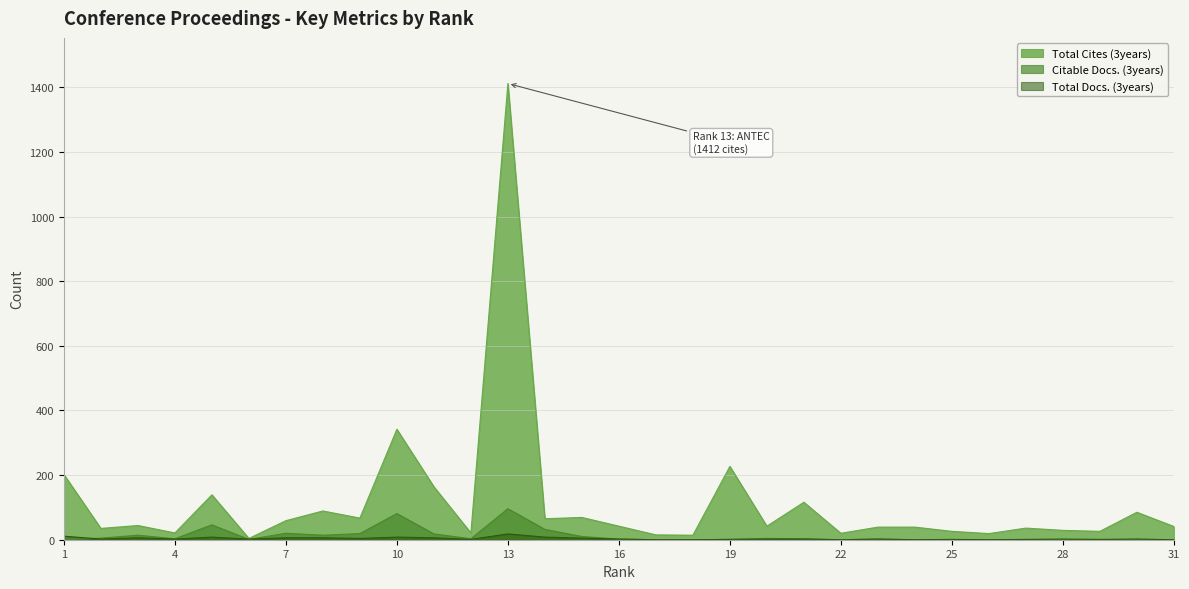

List the labels in order of Total Cites (3years) value, smallest first.

6, 18, 17, 26, 22, 4, 12, 25, 29, 28, 2, 27, 23, 24, 31, 16, 20, 3, 7, 14, 9, 15, 30, 8, 21, 5, 11, 1, 19, 10, 13